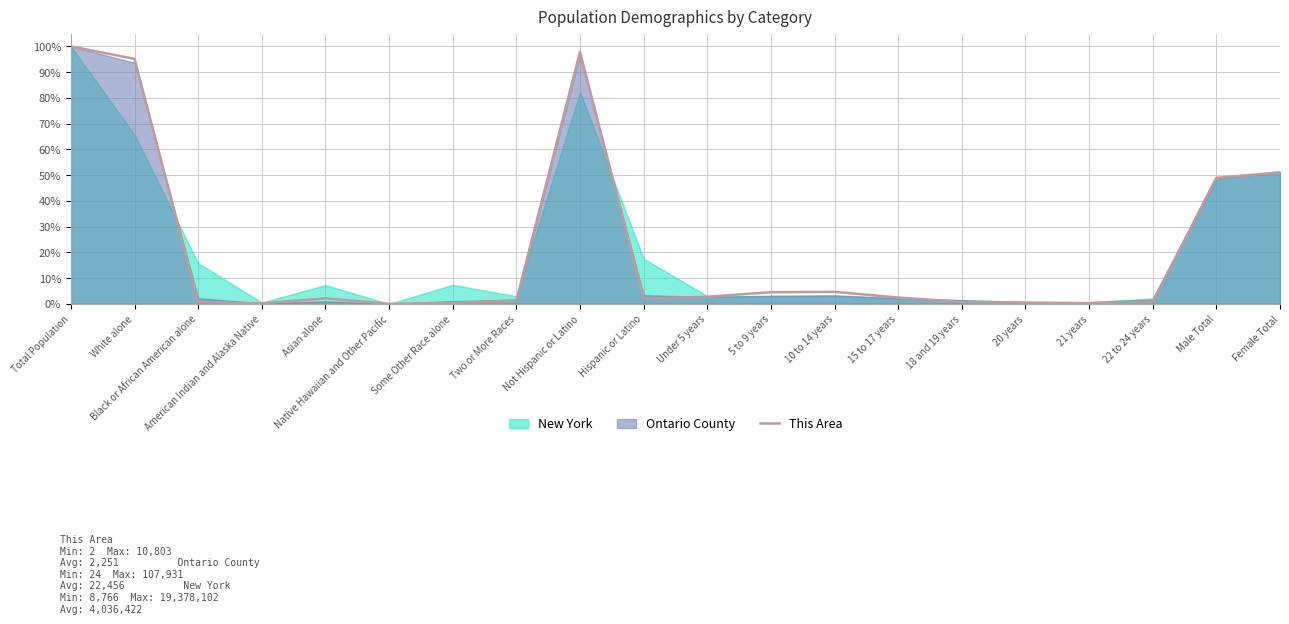

Which category has the highest value across all series?

Total Population